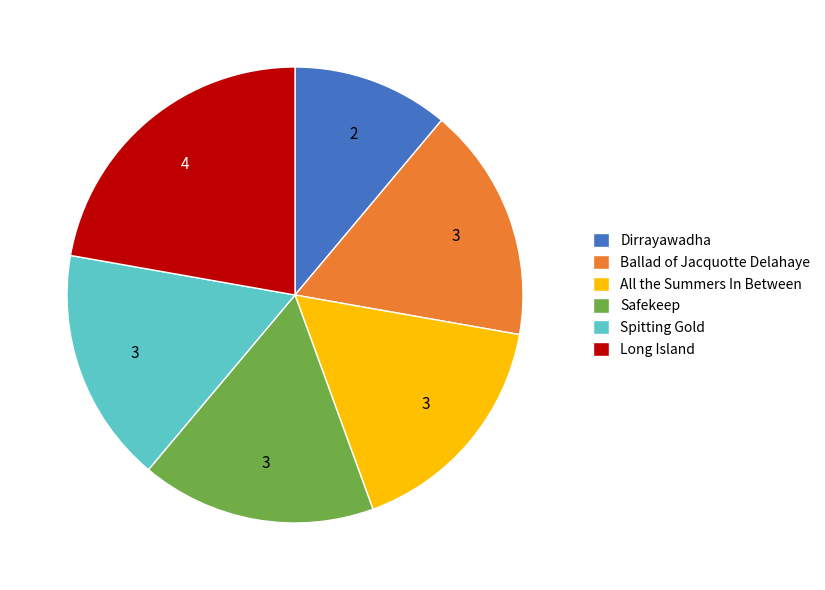

Do All the Summers In Between and Spitting Gold together represent more than half of the pie?

No